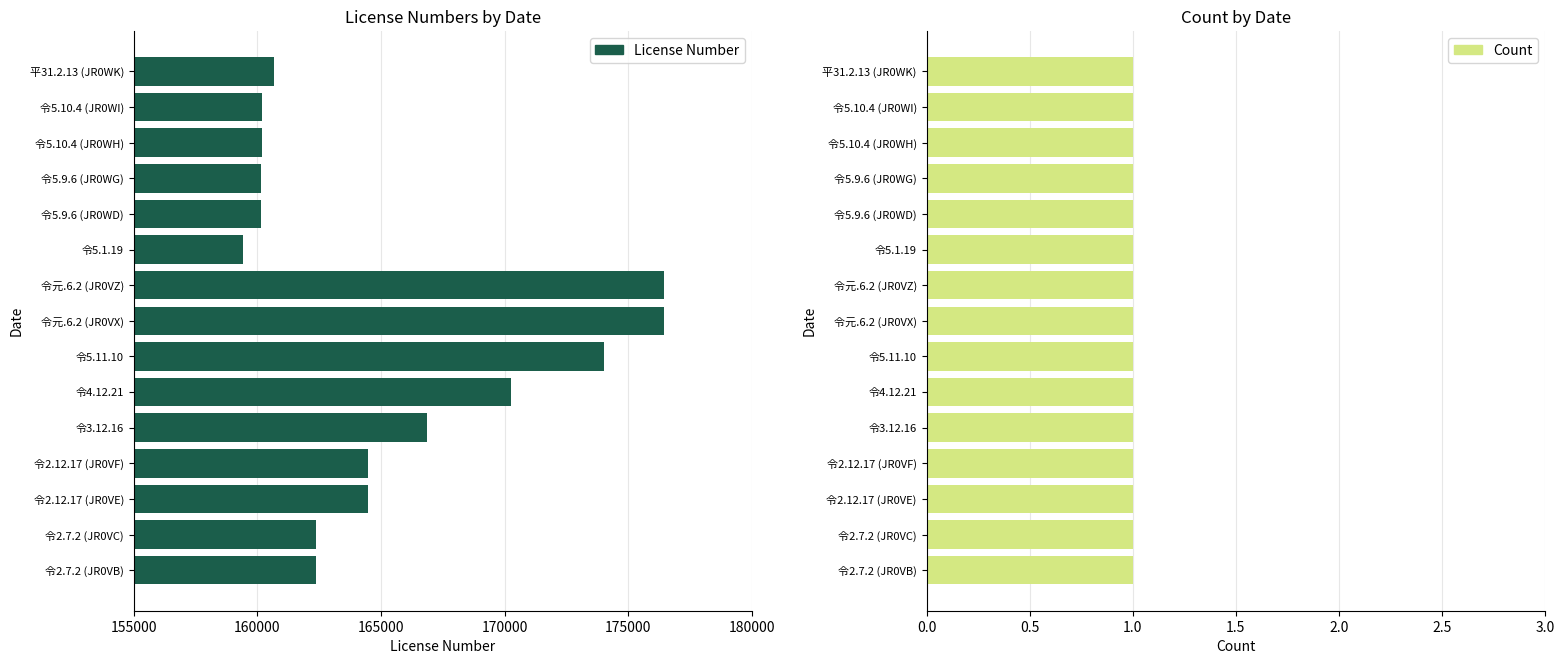

The value of License Number at 令5.9.6 (JR0WD) is 58854. True or false?

False